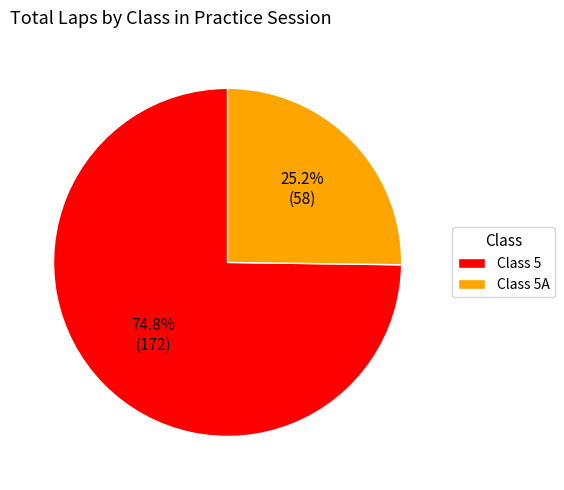

Between Class 5A and Class 5, which is larger?

Class 5